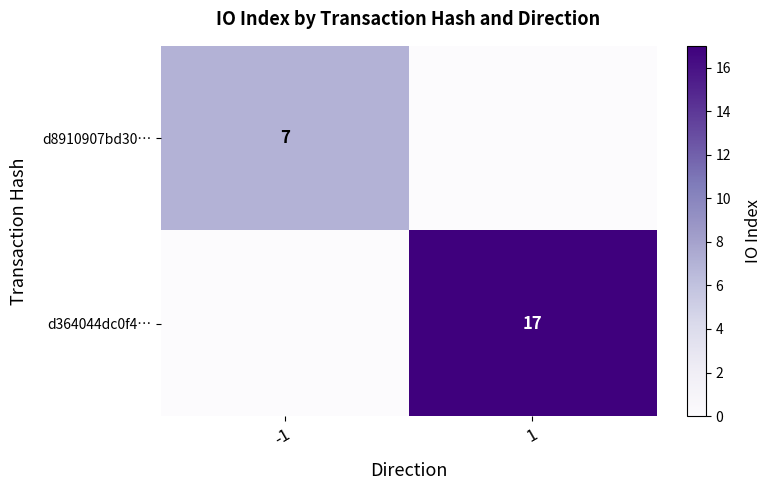

True or false: d364044dc0f4… has a value of 30 at 1.

False